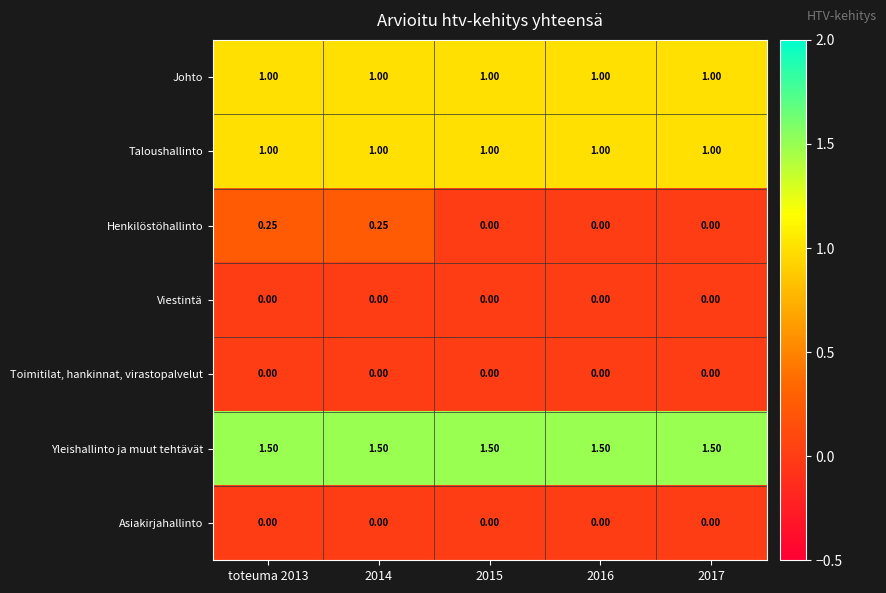

Is the value of Henkilöstöhallinto at 2017 greater than the value of Taloushallinto at 2014?

No